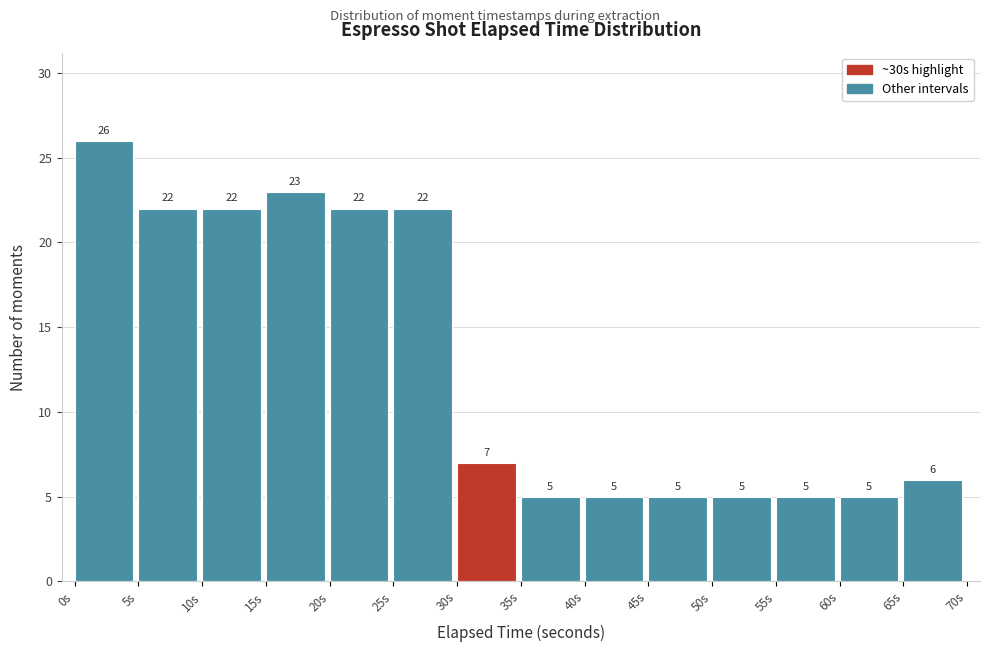

How tall is the bar that spans 35 to 40 on the x-axis?

5